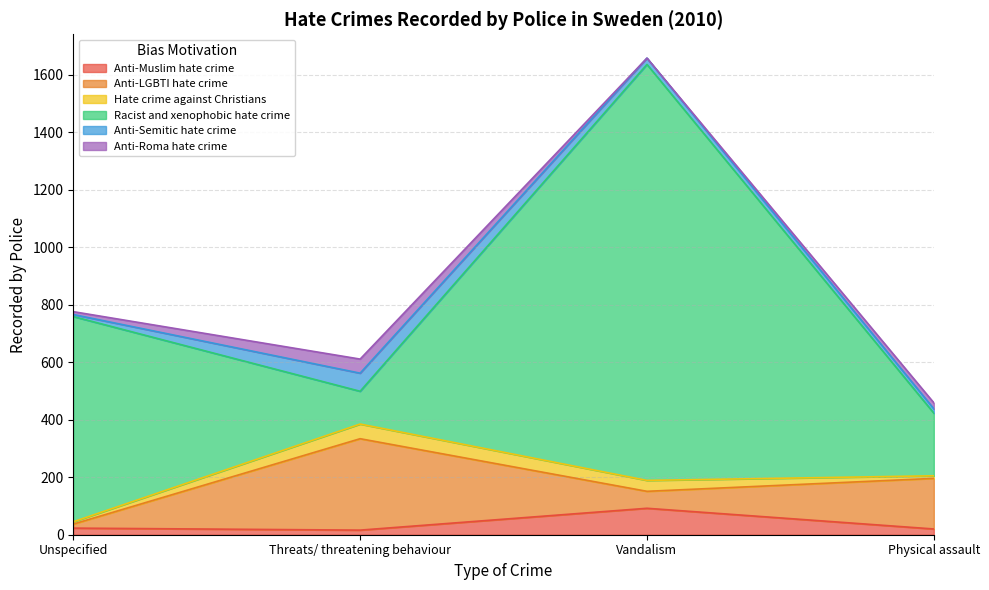

What is the average value of the Hate crime against Christians series?

26